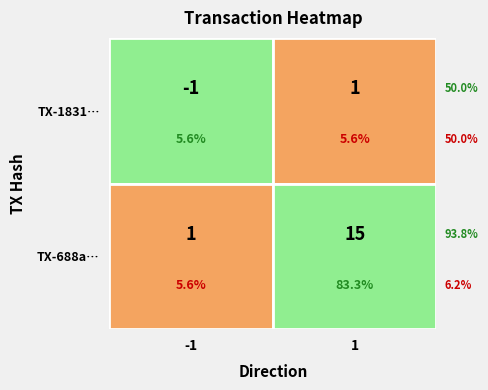

At which category is the sum across all series the highest?

1